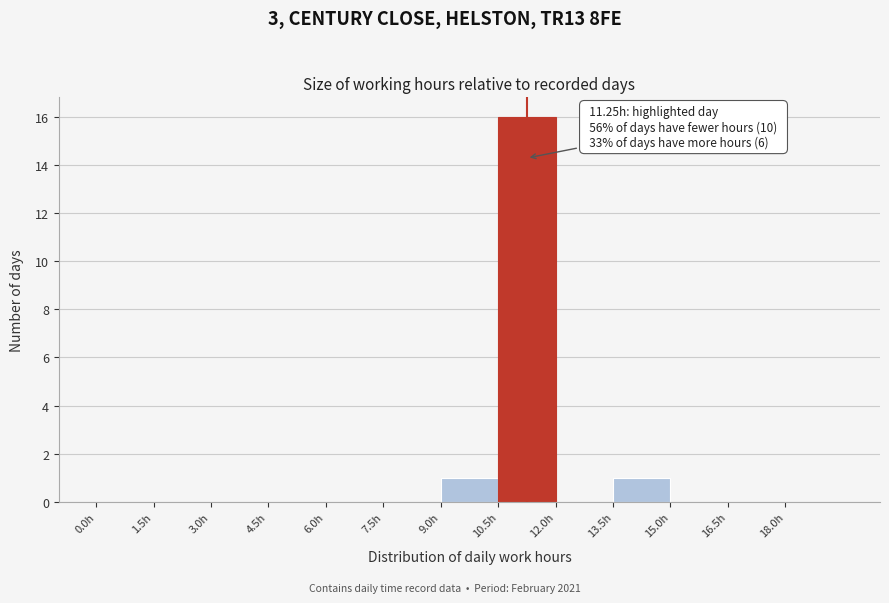

Which range on the x-axis has the tallest bar?

10.5 to 12.0